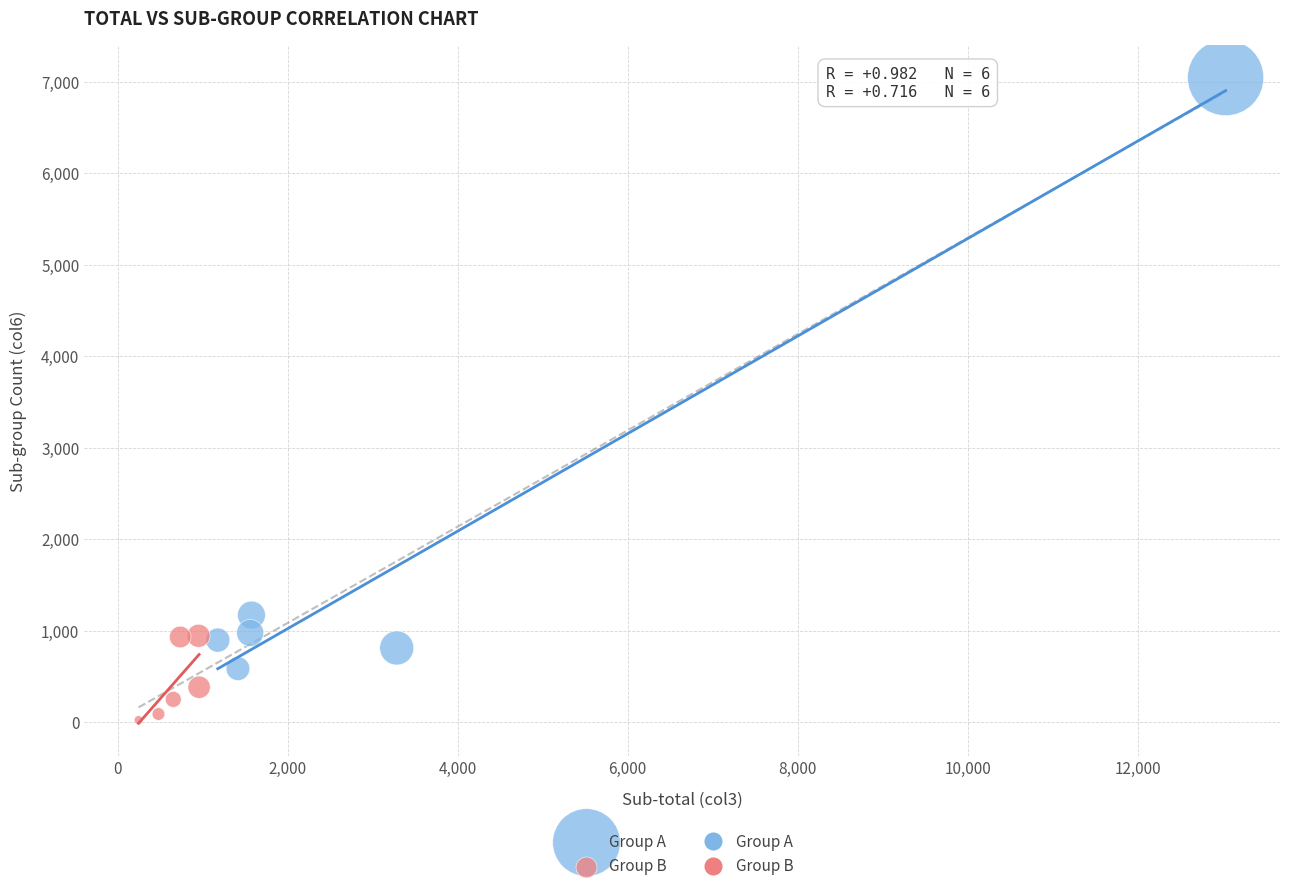

Which series reaches the maximum Y coordinate?

Group A